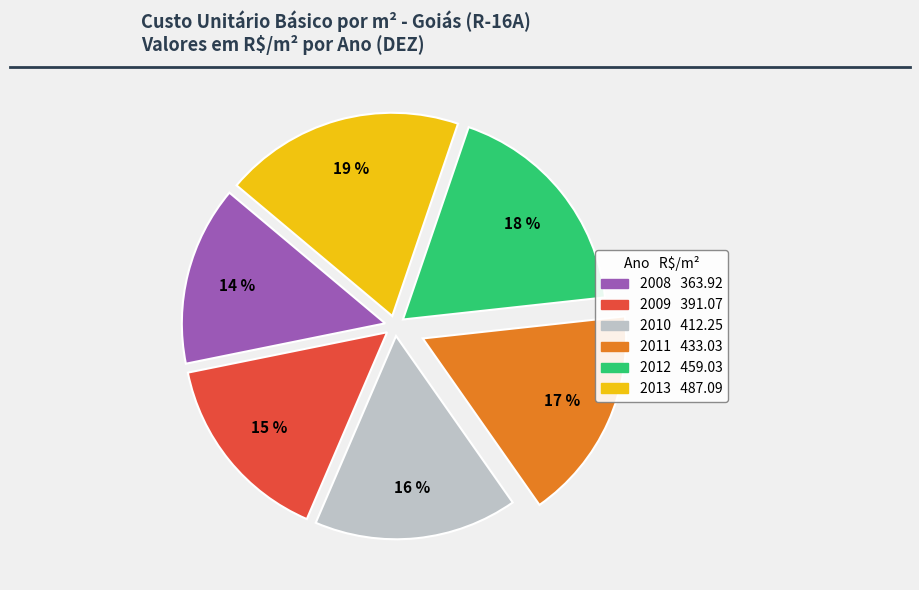

Combined, do 2008 and 2010 account for over 50%?

No